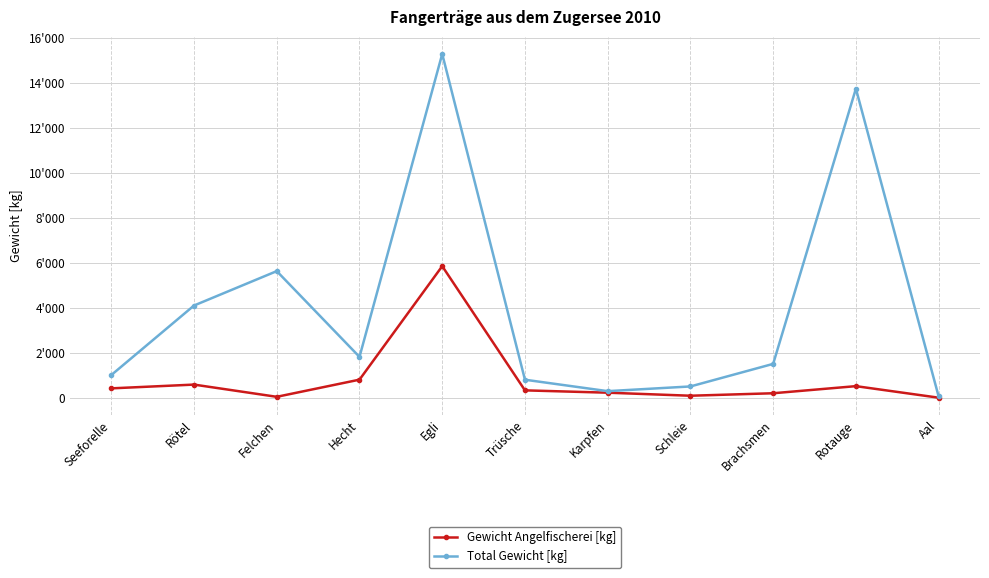

What is the label of the 6th point from the left?

Trüsche